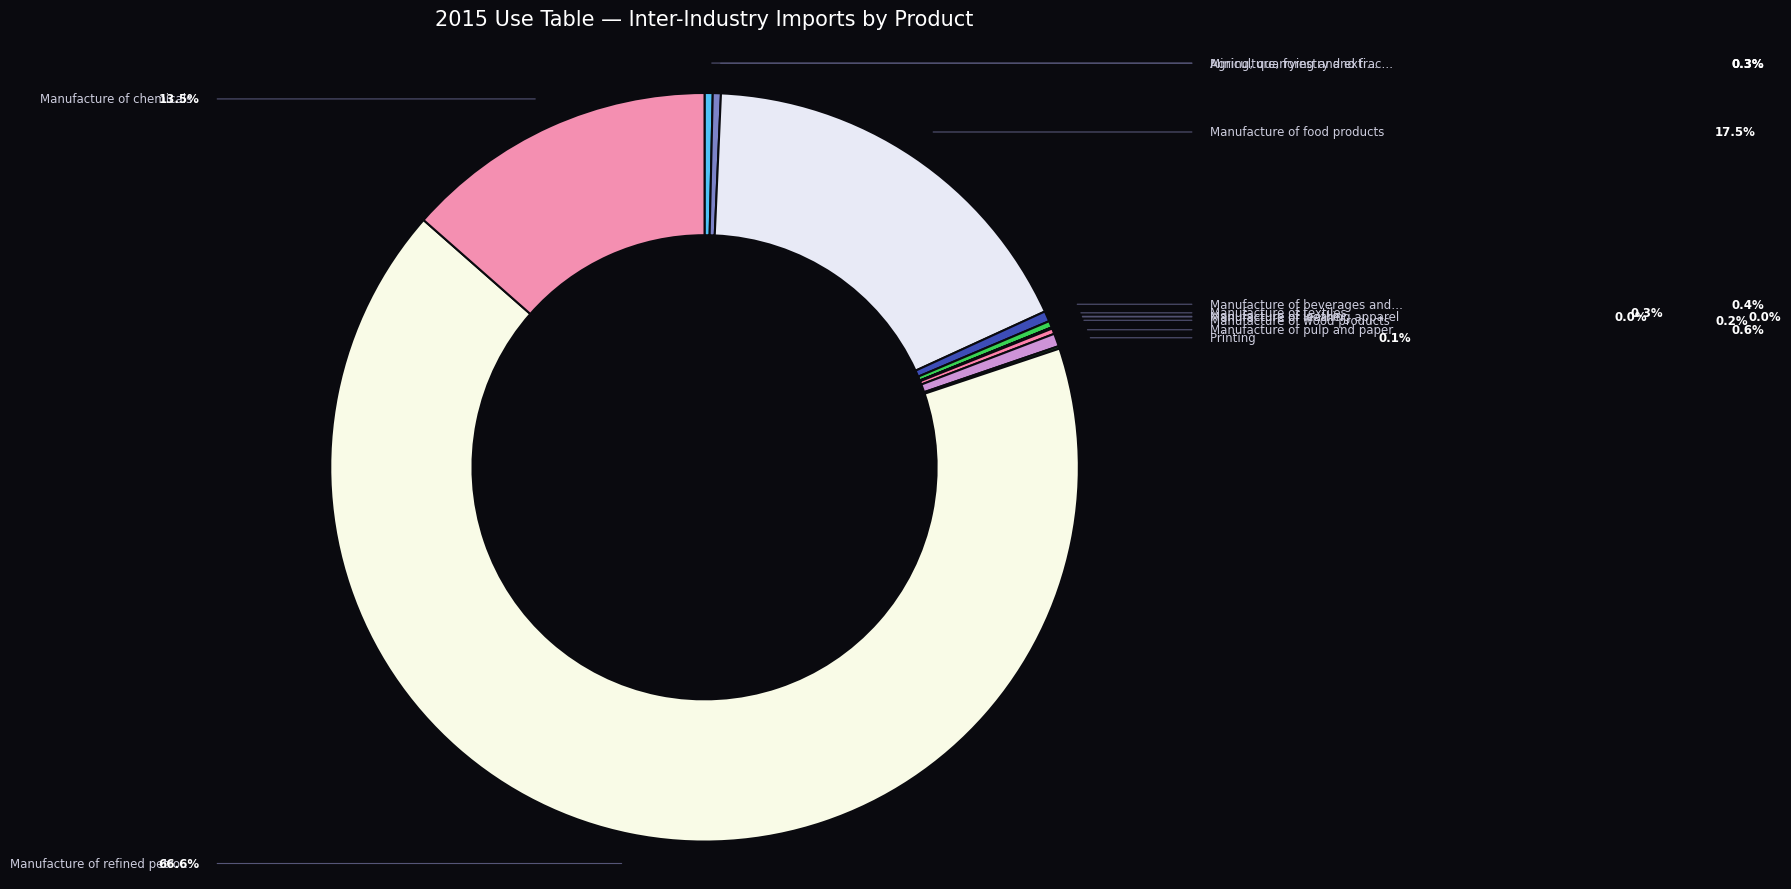

Which category has the biggest portion of the pie?

Manufacture of refined petroleum